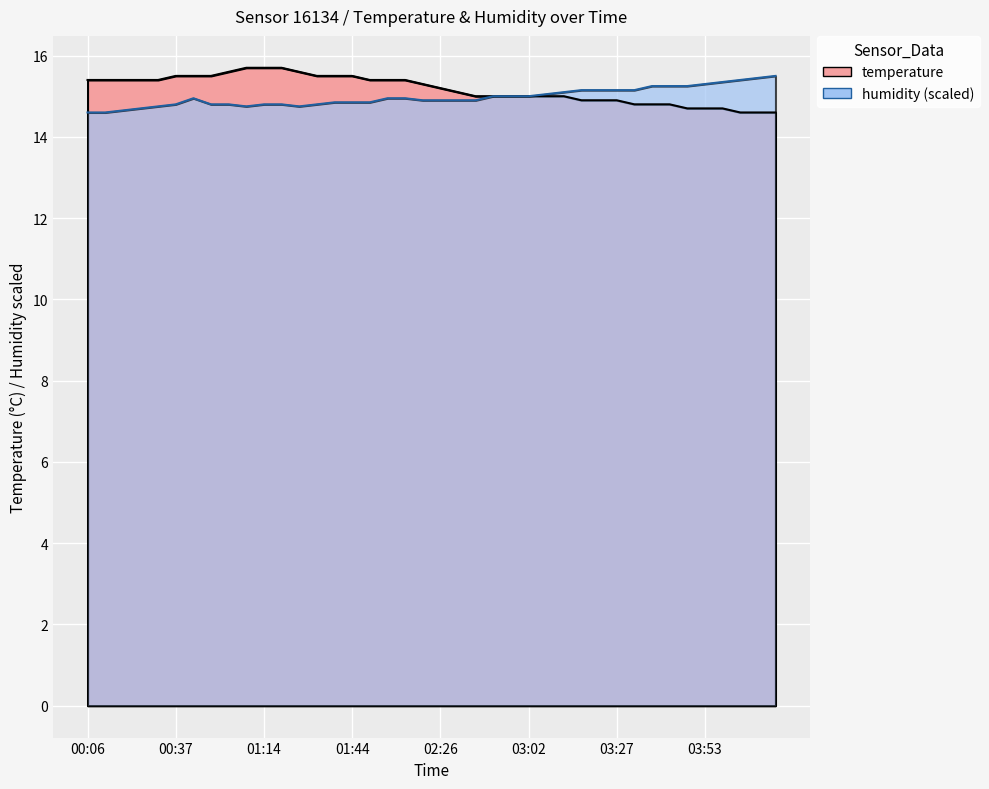

The temperature series shows 15.4 at 00:32. True or false?

True